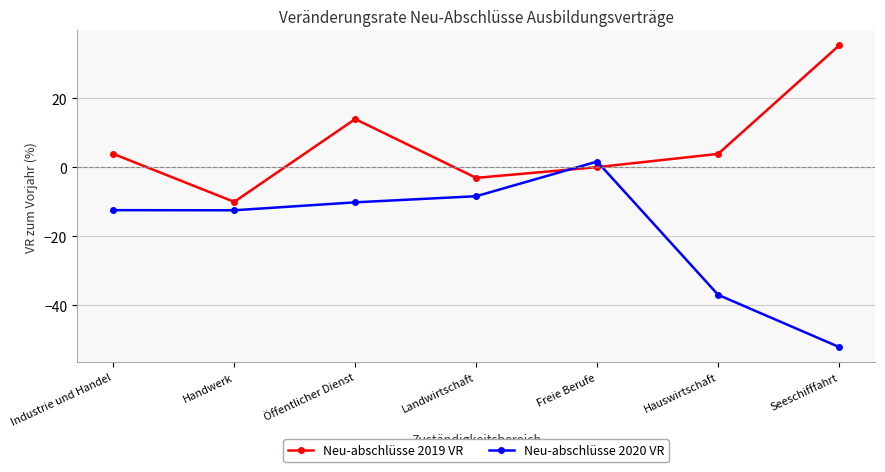

List the series in order of their overall mean, lowest first.

Neu-abschlüsse 2020 VR, Neu-abschlüsse 2019 VR